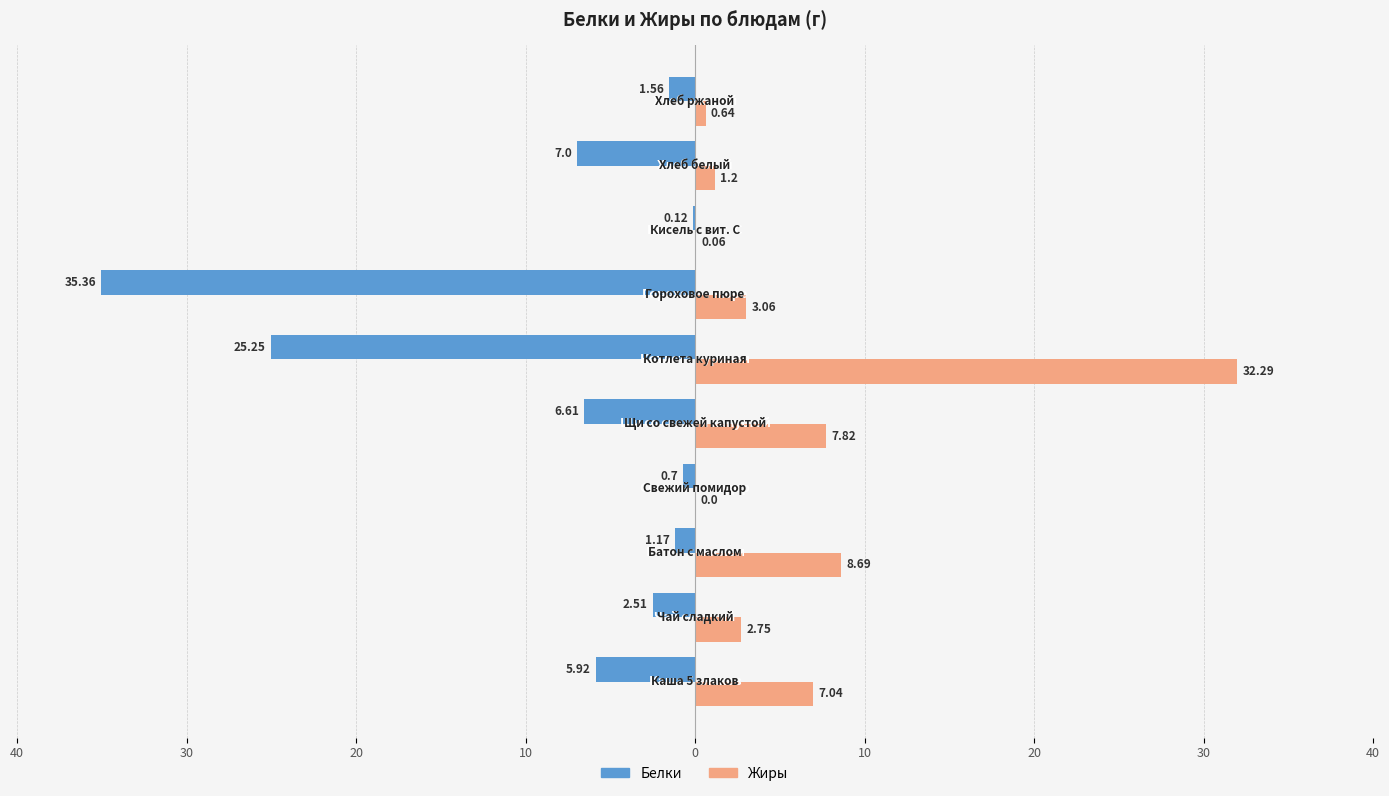

What are all the series names shown in the legend?

Белки, Жиры